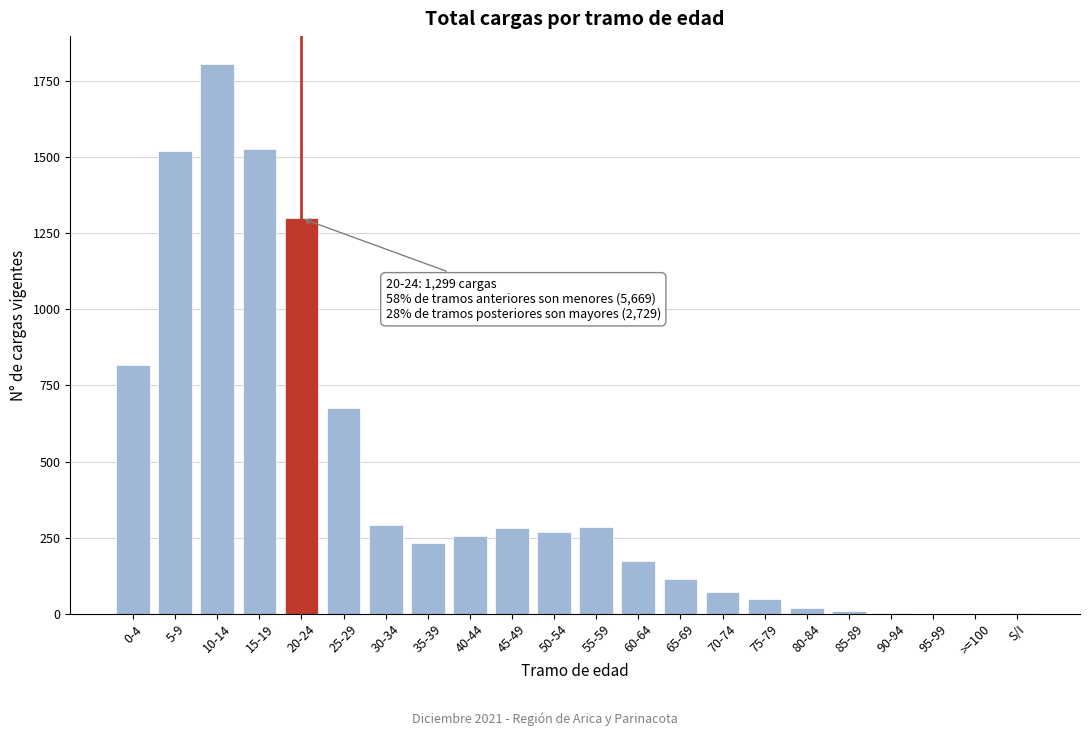

Which label corresponds to the largest value in the chart?

10-14